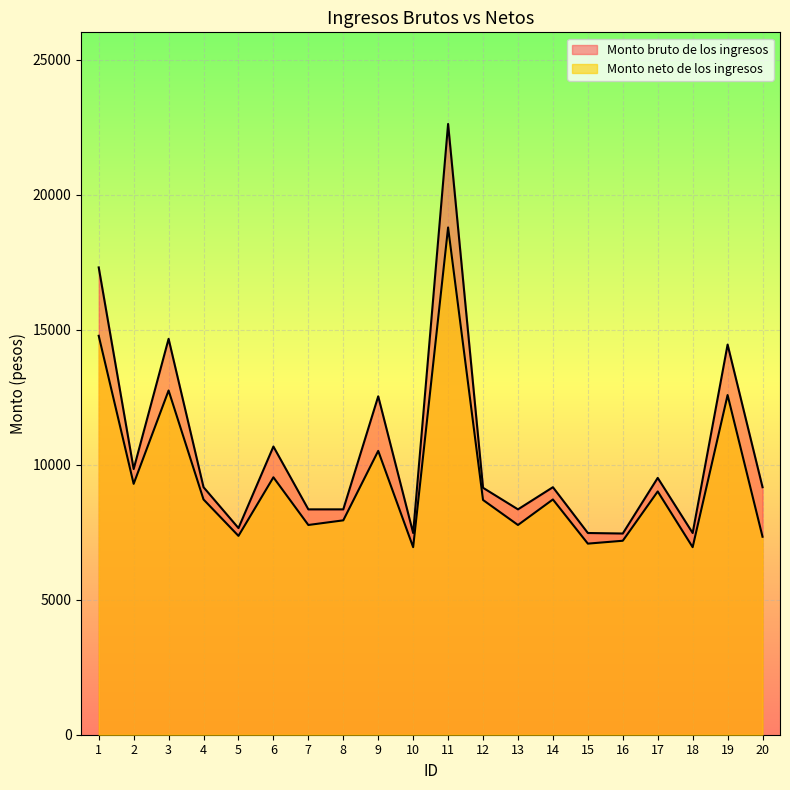

Which label corresponds to the largest value in the chart?

11